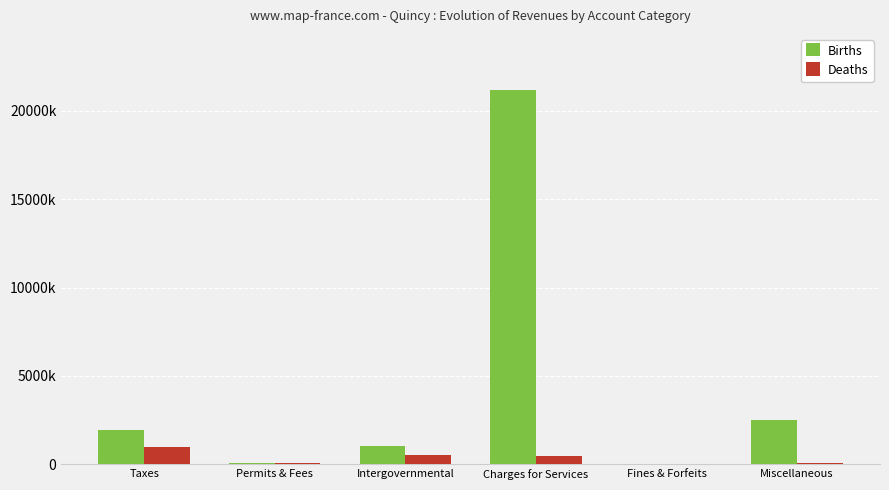

The value of Births at Charges for Services is 21179448. True or false?

True